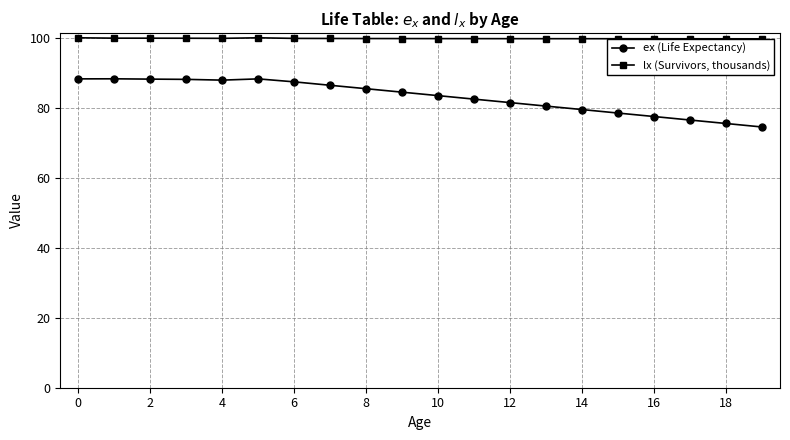

What is the sum of all ex (Life Expectancy) values?

1662.7